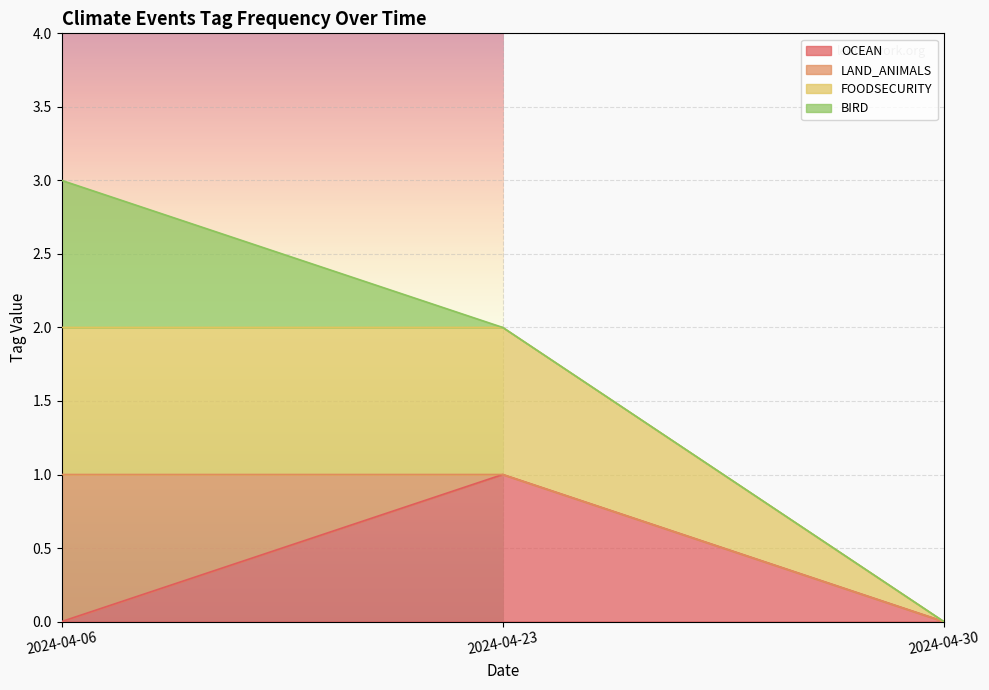

How many values in OCEAN are above zero?

1